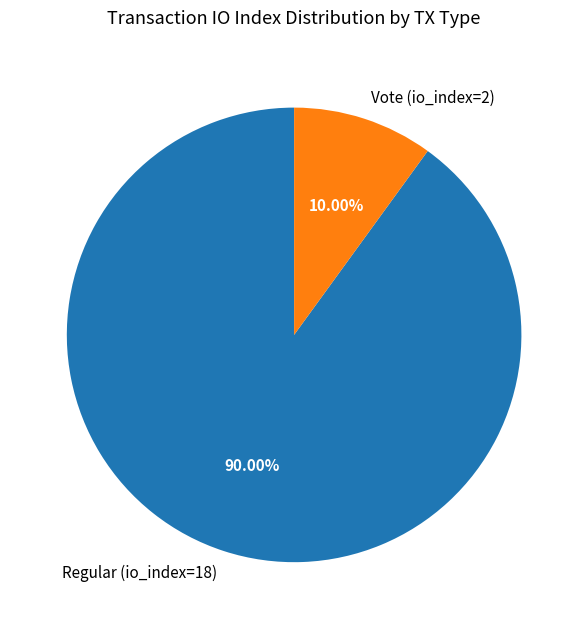

Is there any slice that represents more than half of the pie?

Yes